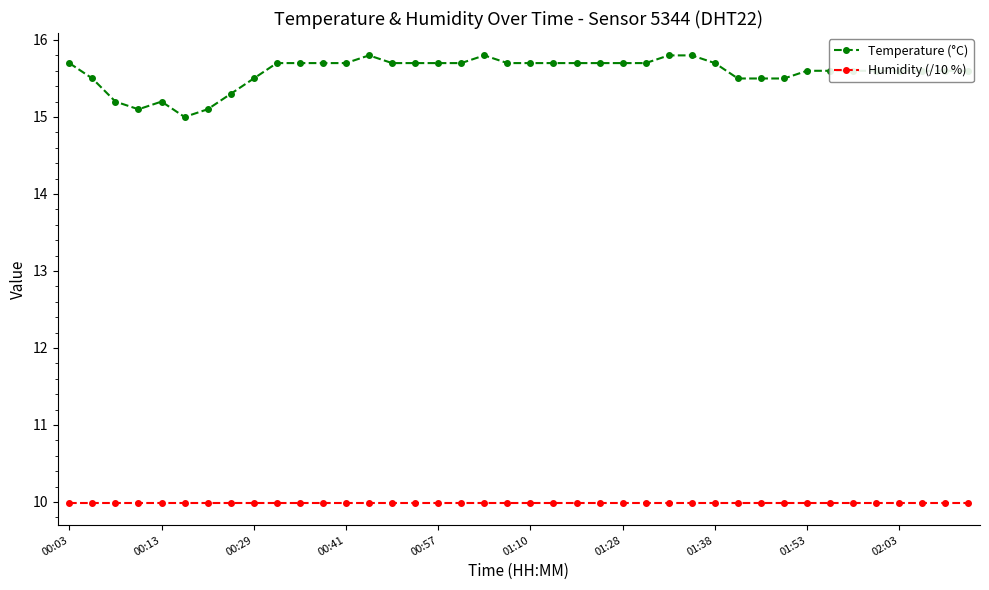

What is the value of the Temperature (°C) point at the 19th from the left?

15.8